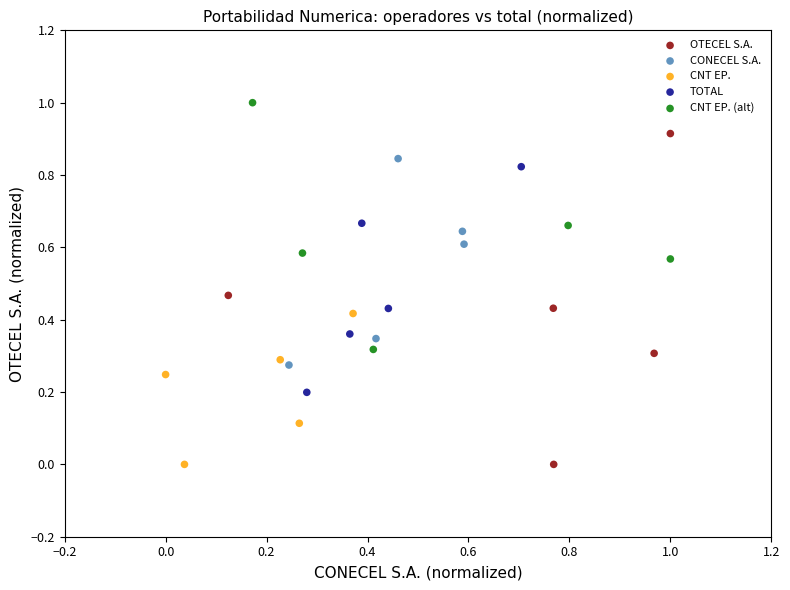

Which series has the largest Y range (max minus min)?

OTECEL S.A.